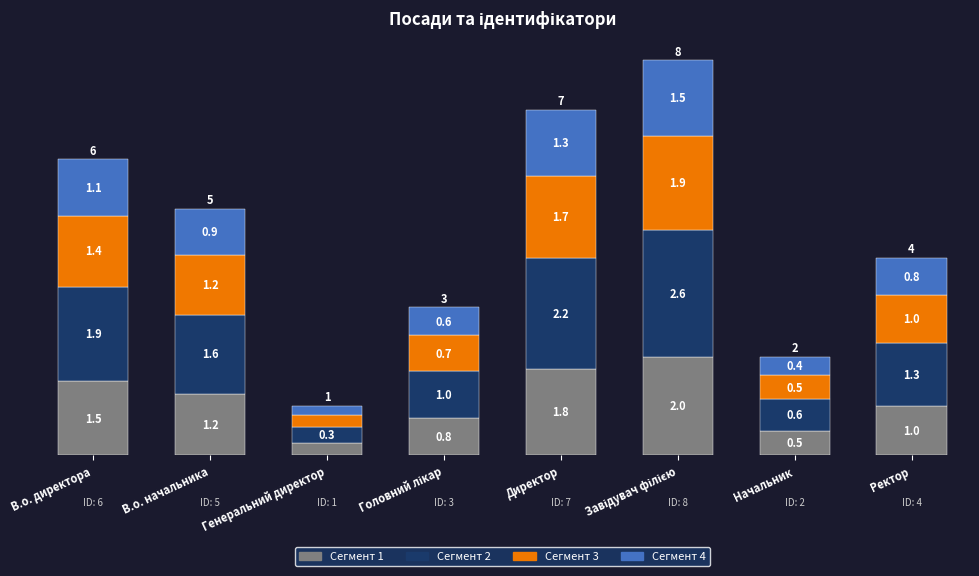

What is the total value across all series at Начальник?

2.0